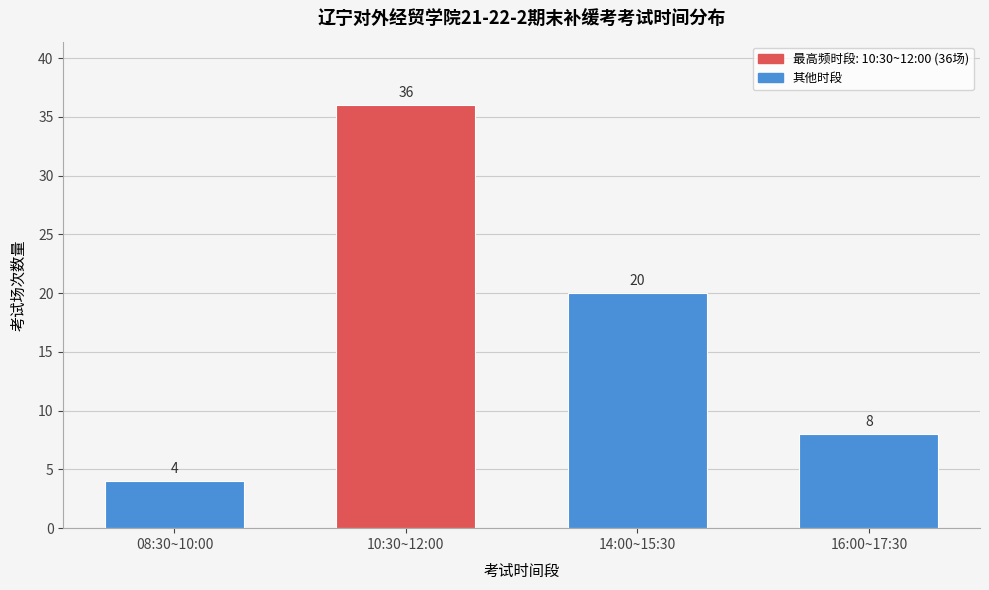

Reading left to right, extract all data points from this chart.

4	36	20	8